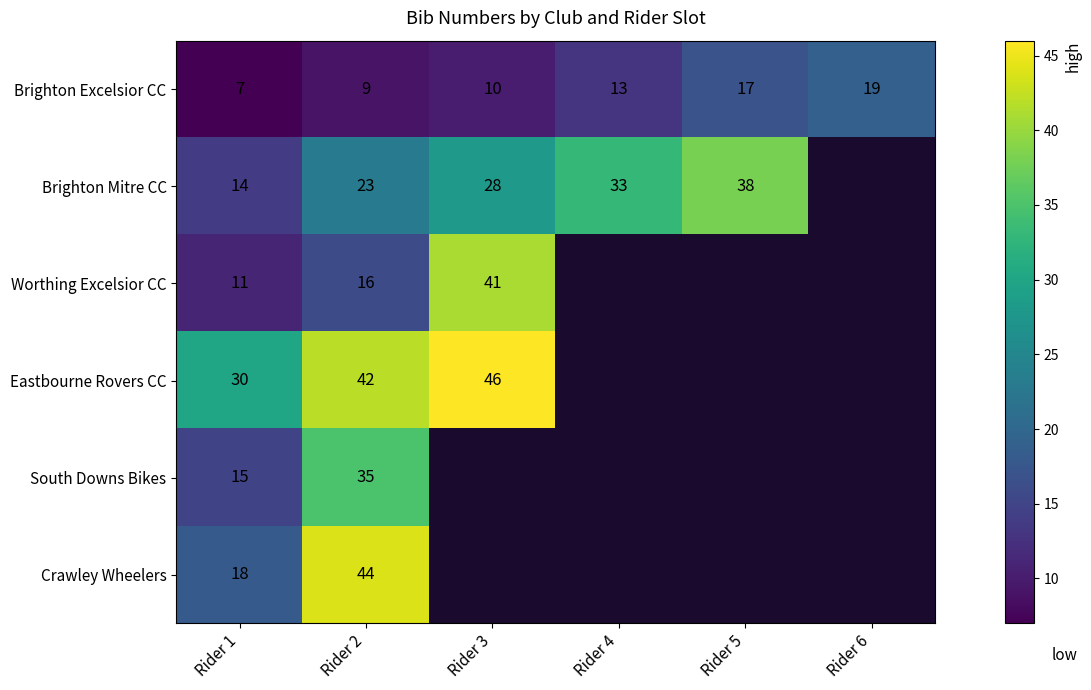

At Rider 1, list the series in order from largest to smallest.

Eastbourne Rovers CC, Crawley Wheelers, South Downs Bikes, Brighton Mitre CC, Worthing Excelsior CC, Brighton Excelsior CC